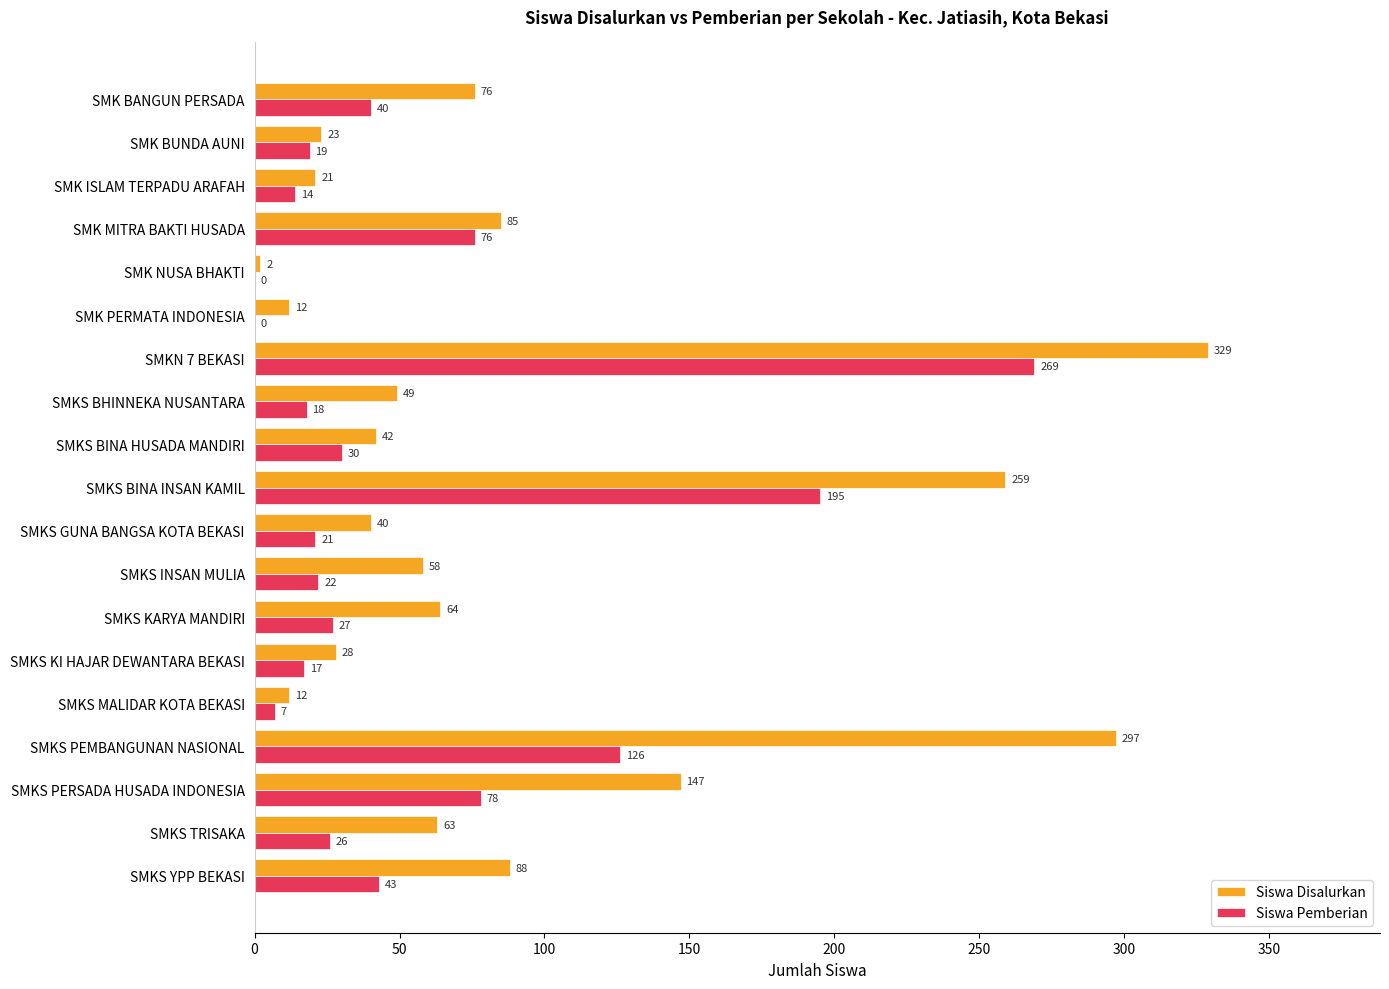

The value of Siswa Pemberian at SMKS BINA HUSADA MANDIRI is 51. True or false?

False